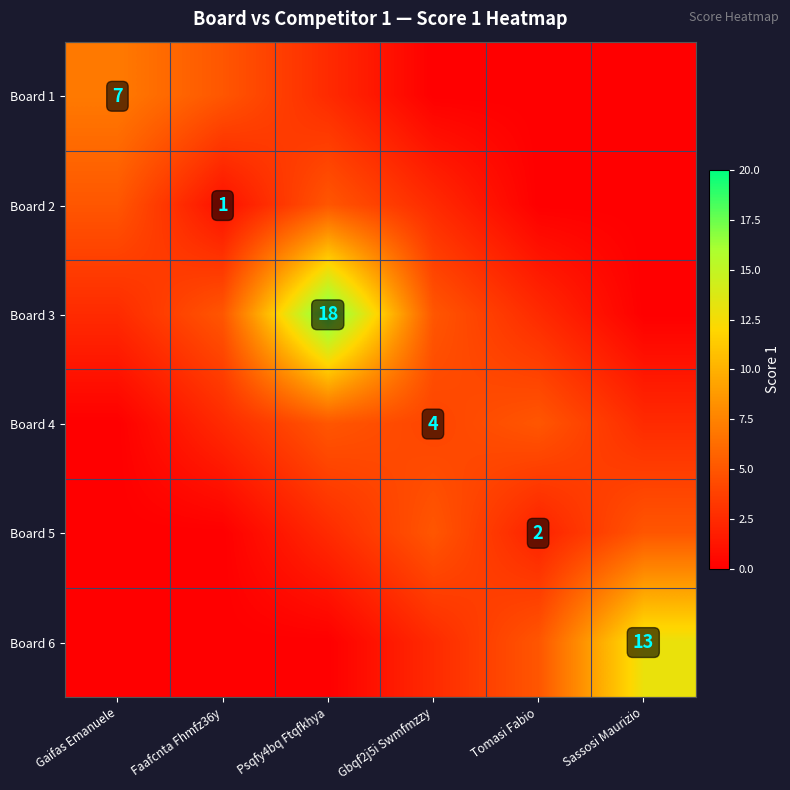

The Board 6 series shows 21.9 at Sassosi Maurizio. True or false?

False